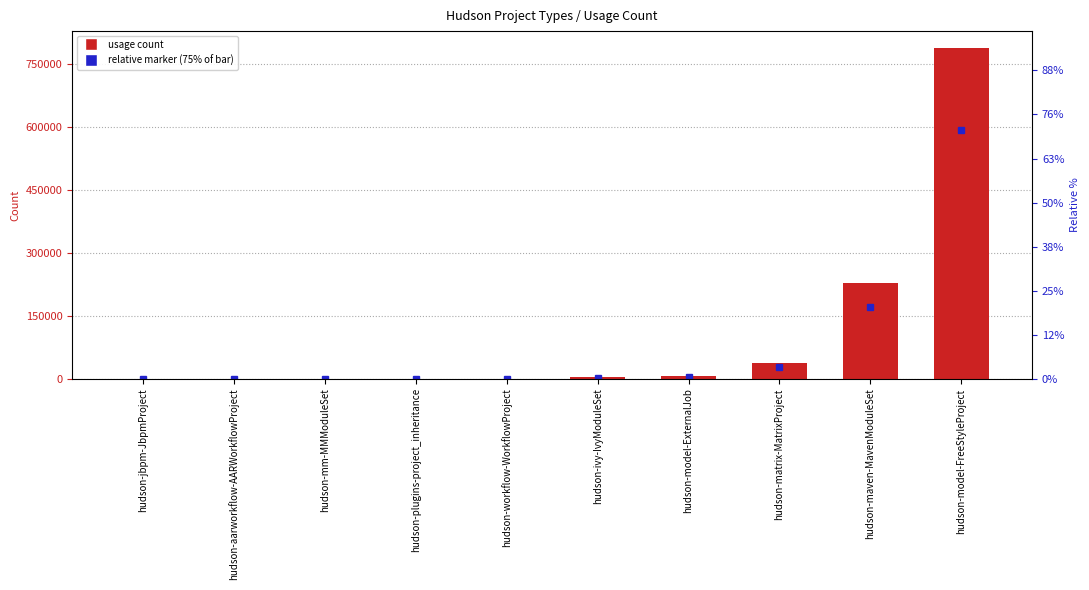

What is the difference between the second highest and minimum values?

227170